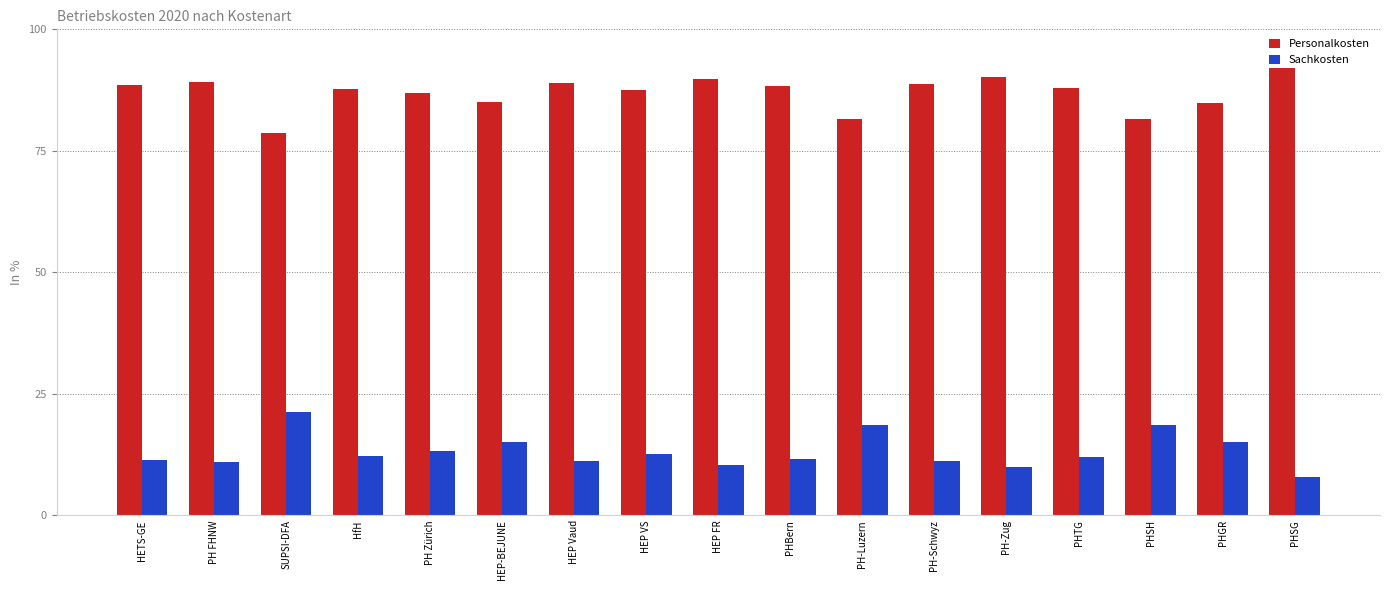

At which label does Sachkosten first exceed 11?

HETS-GE